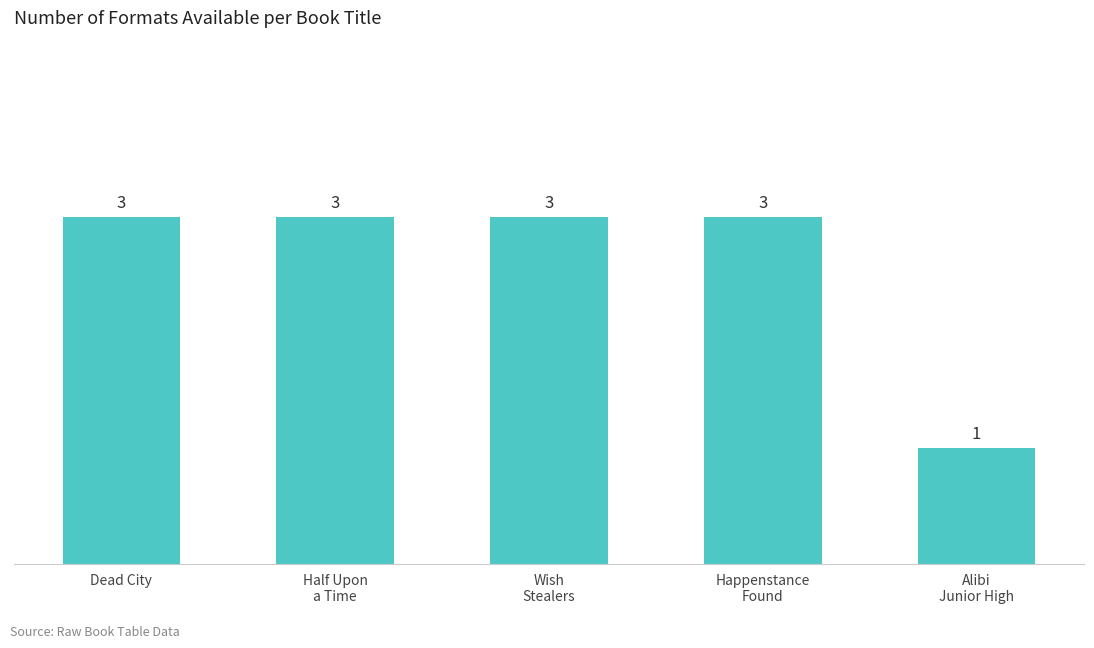

The chart shows a value of 1 at Alibi
Junior High. True or false?

True